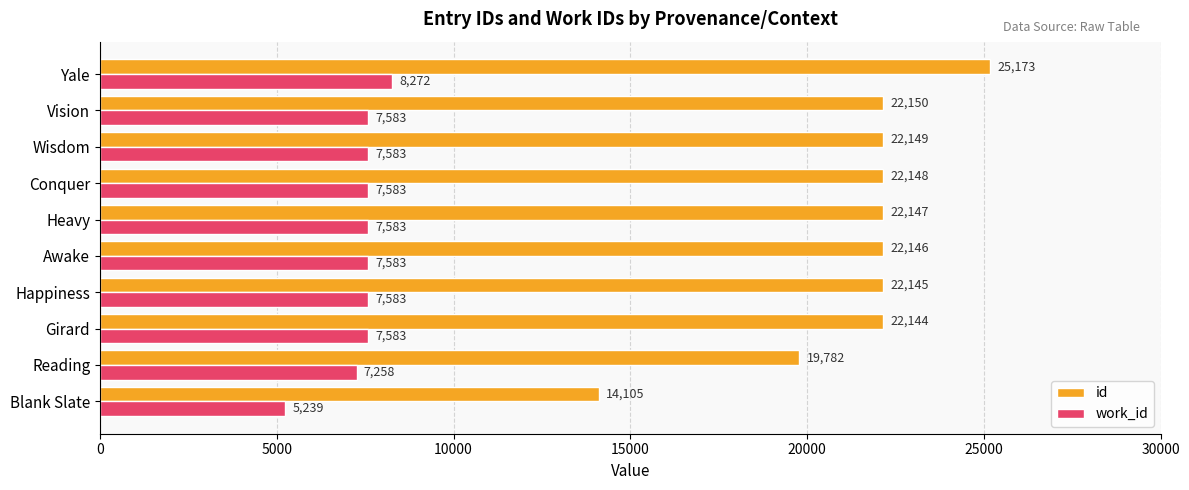

Which label corresponds to the largest value in the chart?

Yale